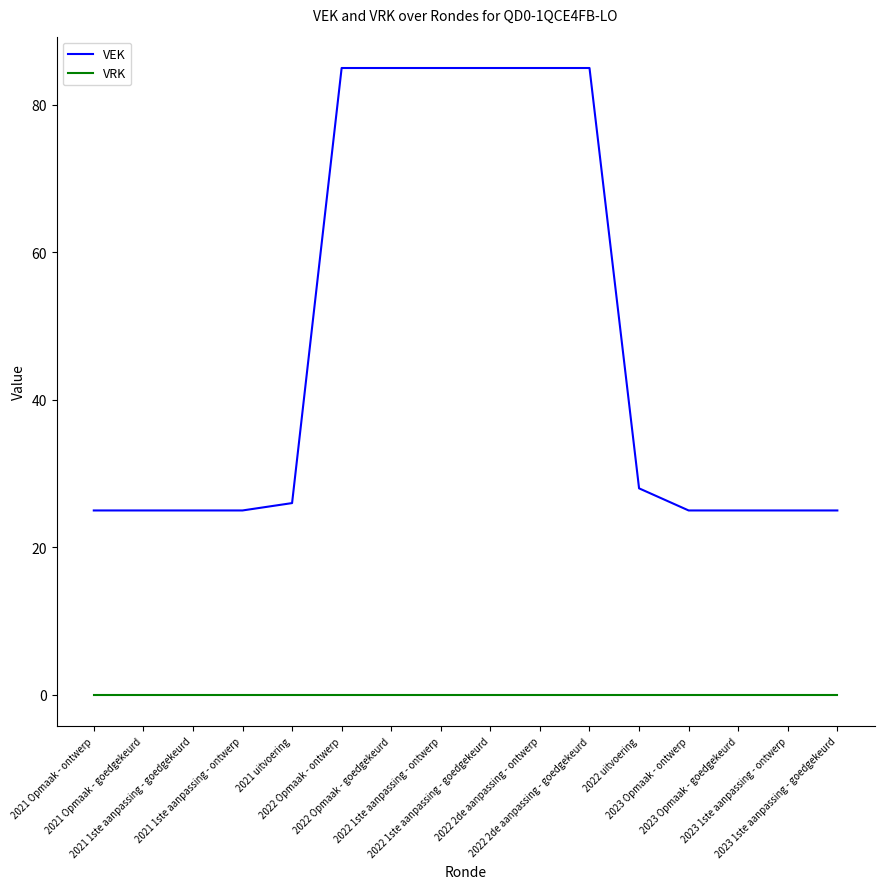

Reading left to right, transcribe all the data shown in this chart.

VEK: 2021 Opmaak - ontwerp=25	2021 Opmaak - goedgekeurd=25	2021 1ste aanpassing - goedgekeurd=25	2021 1ste aanpassing - ontwerp=25	2021 uitvoering=26	2022 Opmaak - ontwerp=85	2022 Opmaak - goedgekeurd=85	2022 1ste aanpassing - ontwerp=85	2022 1ste aanpassing - goedgekeurd=85	2022 2de aanpassing - ontwerp=85	2022 2de aanpassing - goedgekeurd=85	2022 uitvoering=28	2023 Opmaak - ontwerp=25	2023 Opmaak - goedgekeurd=25	2023 1ste aanpassing - ontwerp=25	2023 1ste aanpassing - goedgekeurd=25
VRK: 2021 Opmaak - ontwerp=0	2021 Opmaak - goedgekeurd=0	2021 1ste aanpassing - goedgekeurd=0	2021 1ste aanpassing - ontwerp=0	2021 uitvoering=0	2022 Opmaak - ontwerp=0	2022 Opmaak - goedgekeurd=0	2022 1ste aanpassing - ontwerp=0	2022 1ste aanpassing - goedgekeurd=0	2022 2de aanpassing - ontwerp=0	2022 2de aanpassing - goedgekeurd=0	2022 uitvoering=0	2023 Opmaak - ontwerp=0	2023 Opmaak - goedgekeurd=0	2023 1ste aanpassing - ontwerp=0	2023 1ste aanpassing - goedgekeurd=0